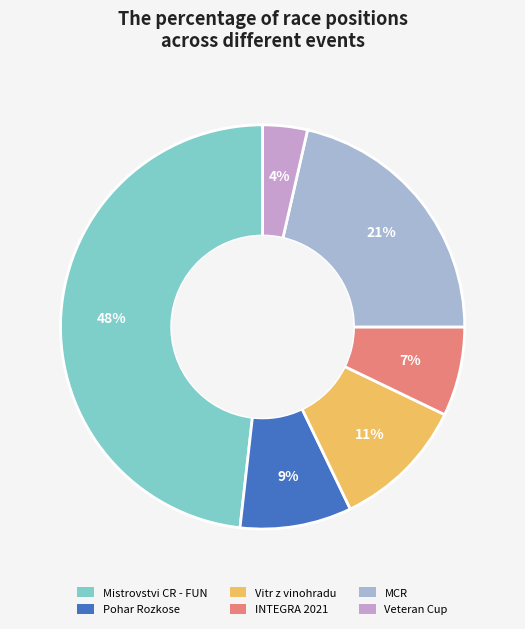

Which has a higher value, Mistrovstvi CR - FUN or Vitr z vinohradu?

Mistrovstvi CR - FUN